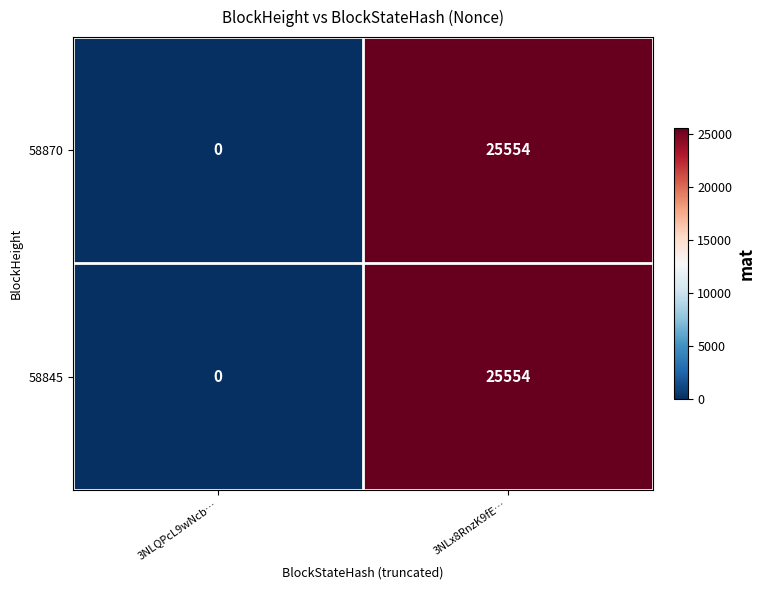

The value of 58870 at 3NLx8RnzK9fE… is 17580. True or false?

False